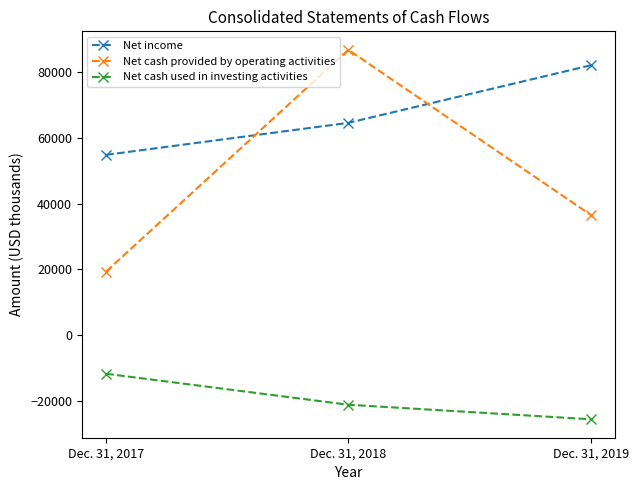

The Net cash provided by operating activities series shows 36603 at Dec. 31, 2019. True or false?

True